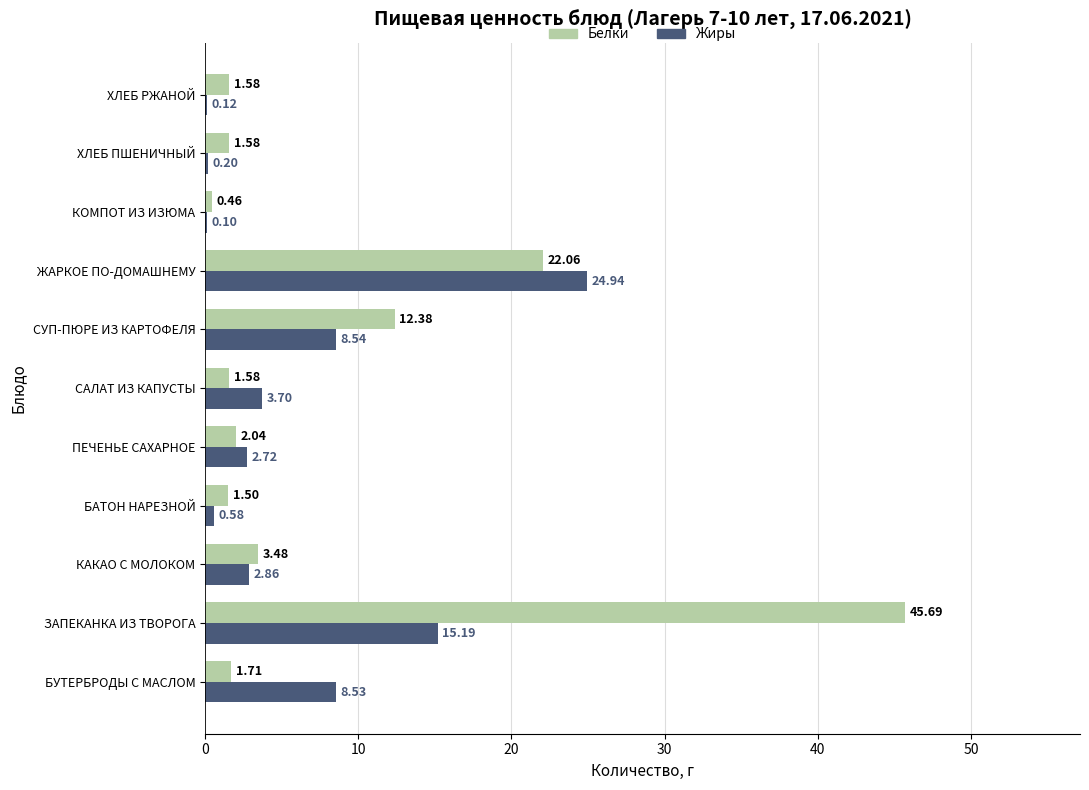

What is the sum of all Жиры values?

67.5